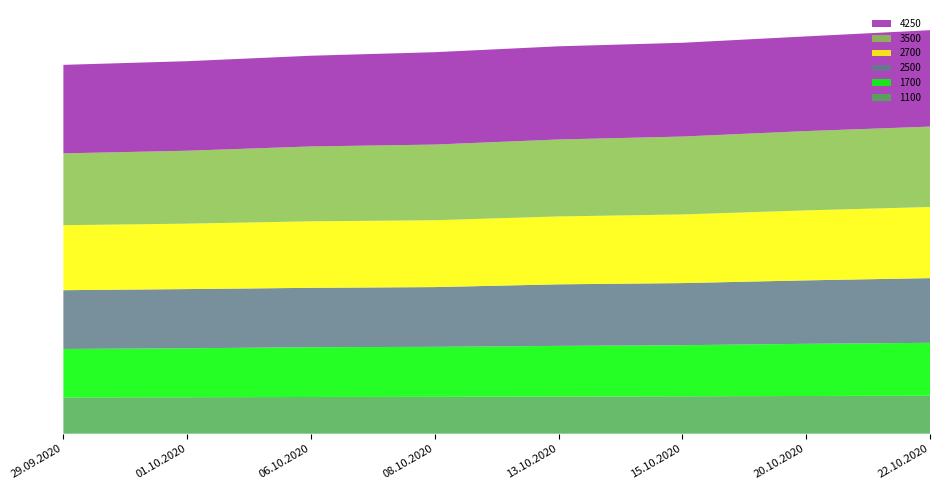

Reading left to right, extract all data points from this chart.

1100: 29.09.2020=6343	01.10.2020=6375	06.10.2020=6418	08.10.2020=6440	13.10.2020=6496	15.10.2020=6538	20.10.2020=6594	22.10.2020=6637
1700: 29.09.2020=8474	01.10.2020=8561	06.10.2020=8707	08.10.2020=8748	13.10.2020=8855	15.10.2020=8934	20.10.2020=9123	22.10.2020=9254
2500: 29.09.2020=10281	01.10.2020=10354	06.10.2020=10385	08.10.2020=10452	13.10.2020=10771	15.10.2020=10867	20.10.2020=11098	22.10.2020=11315
2700: 29.09.2020=11363	01.10.2020=11446	06.10.2020=11635	08.10.2020=11692	13.10.2020=11875	15.10.2020=12006	20.10.2020=12238	22.10.2020=12442
3500: 29.09.2020=12567	01.10.2020=12753	06.10.2020=13094	08.10.2020=13235	13.10.2020=13460	15.10.2020=13623	20.10.2020=13874	22.10.2020=14060
4250: 29.09.2020=15481	01.10.2020=15660	06.10.2020=15867	08.10.2020=16157	13.10.2020=16296	15.10.2020=16404	20.10.2020=16559	22.10.2020=16866